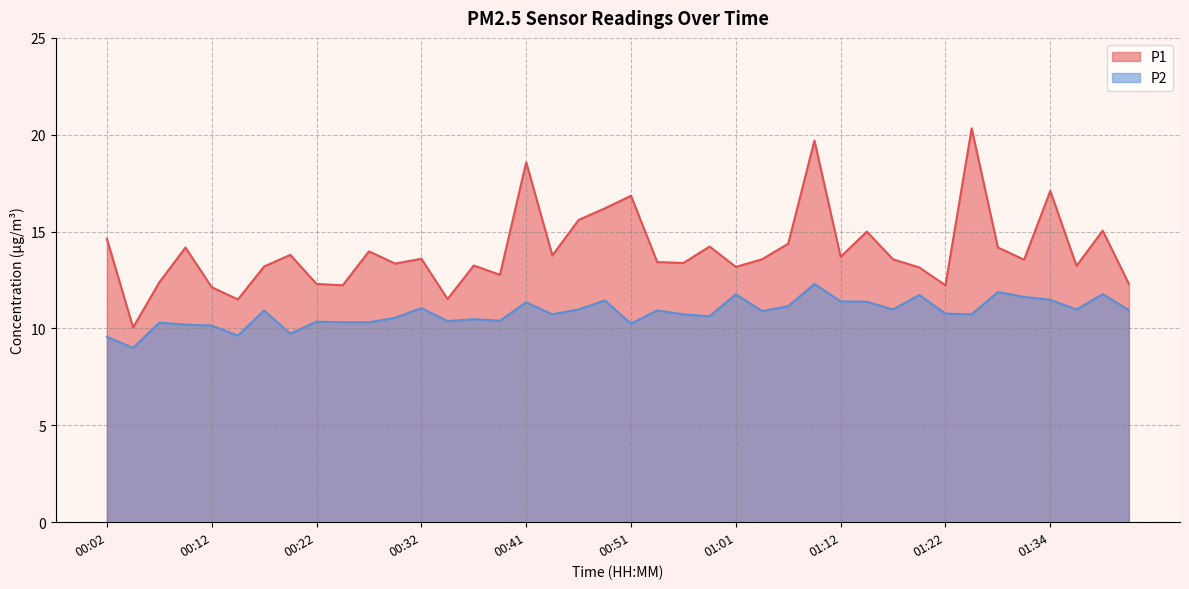

What is the label of the 11th point from the left?

00:27